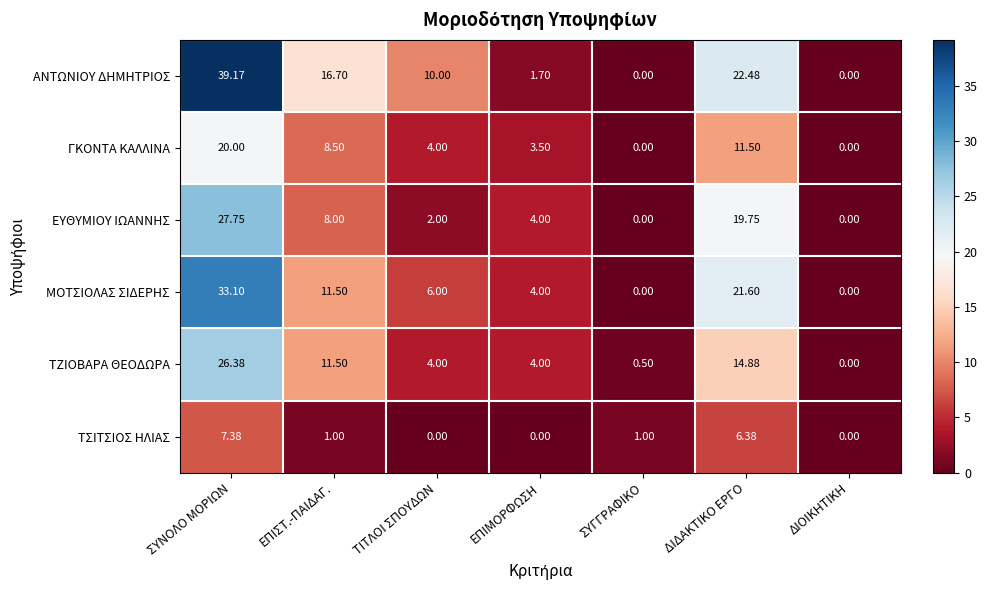

Which label corresponds to the largest value in the chart?

ΣΥΝΟΛΟ ΜΟΡΙΩΝ